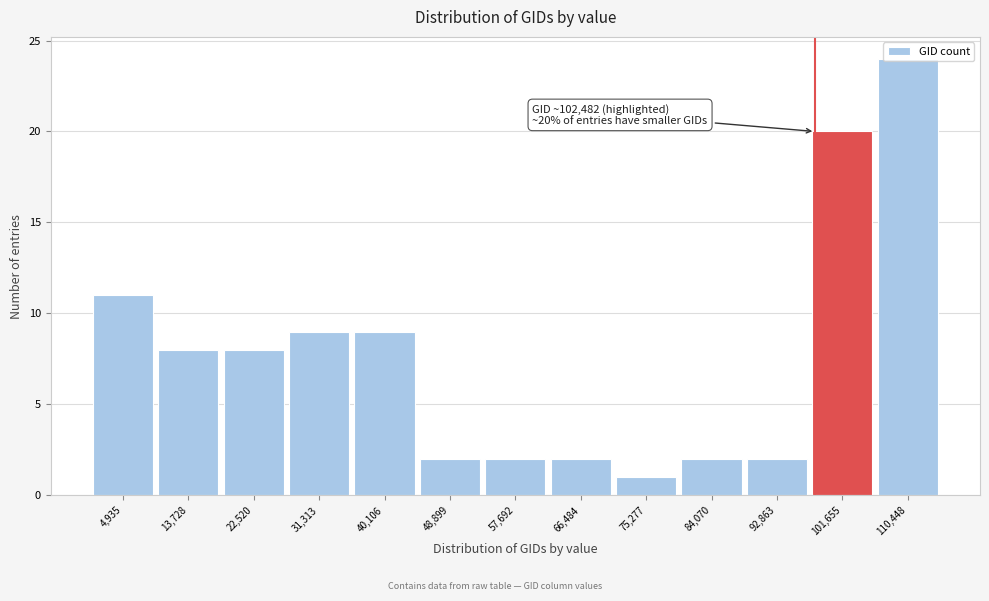

Over which range of the x-axis is the bar tallest?

106000 to 115000